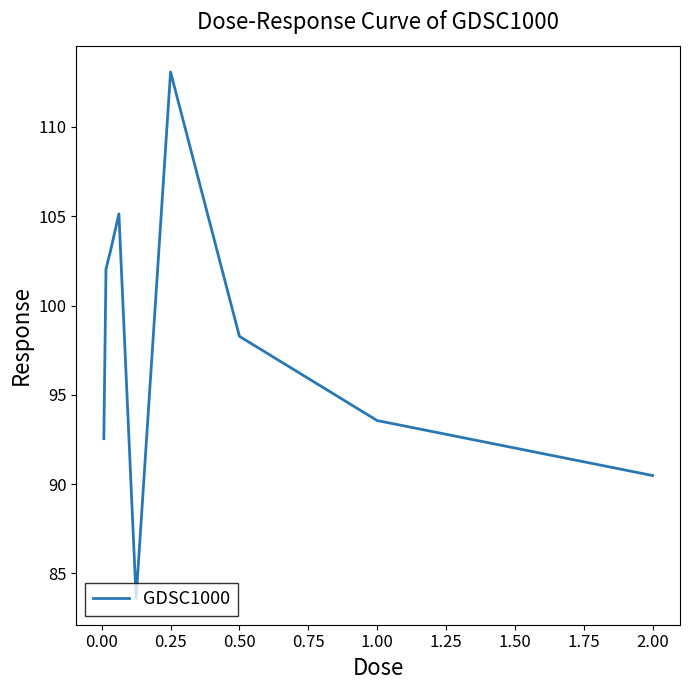

Count the number of categories in the chart.

9